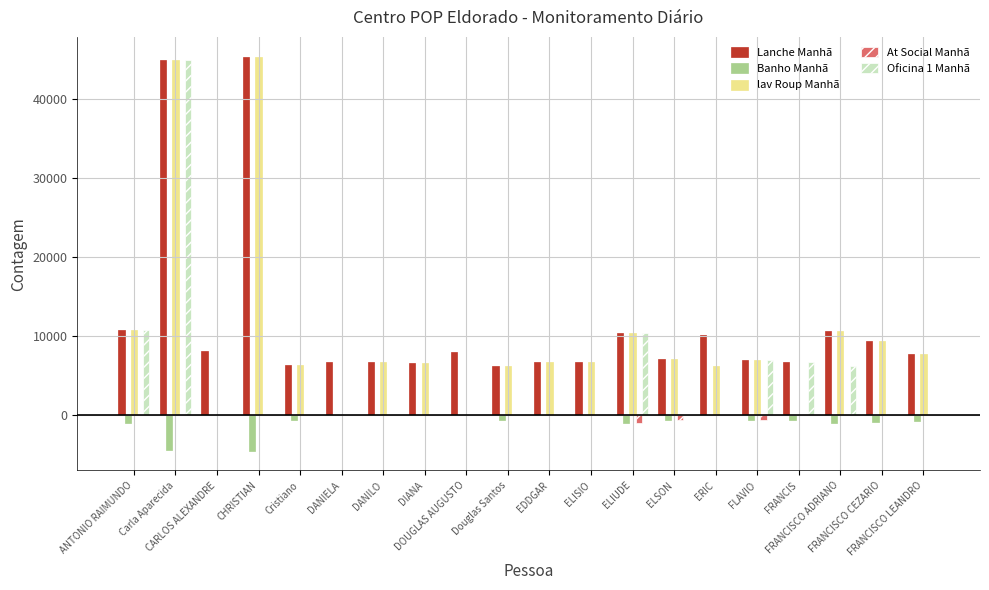

What is the difference between the Oficina 1 Manhã values at Douglas Santos and FRANCIS?

6661